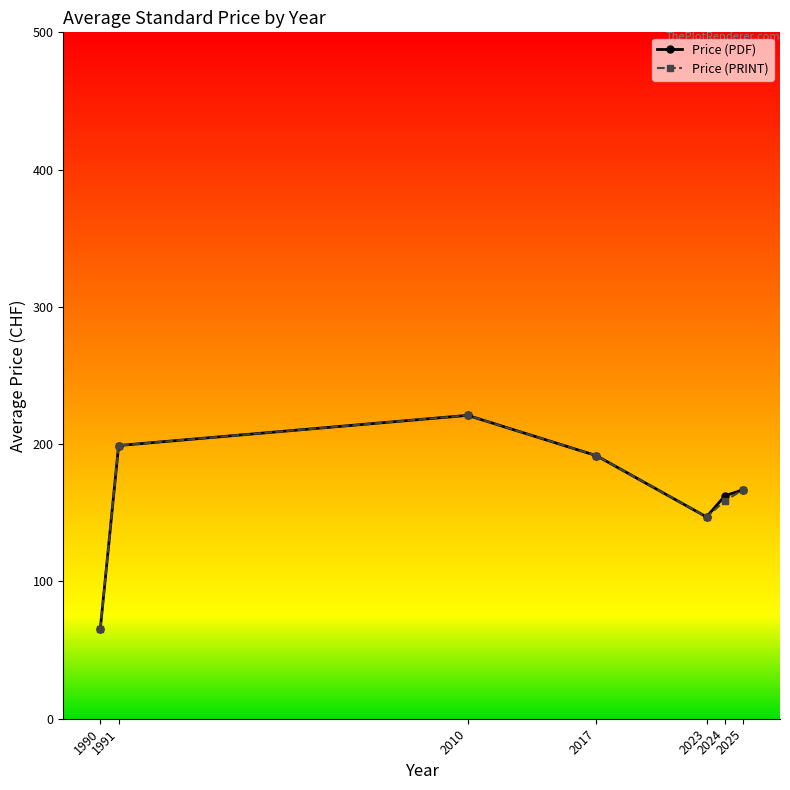

What is the lowest value of the Price (PDF) series?

65.0